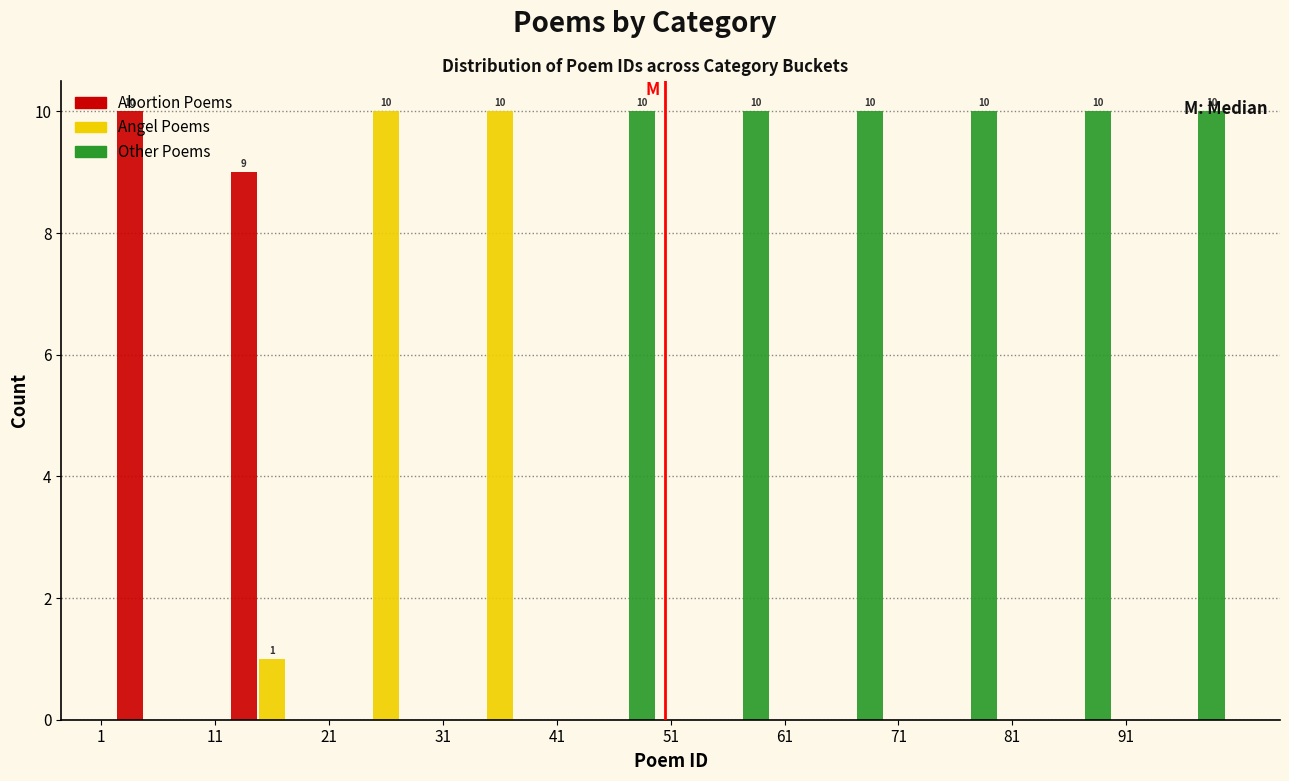

In the Abortion Poems series, which range on the x-axis has the tallest bar?

1 to 11